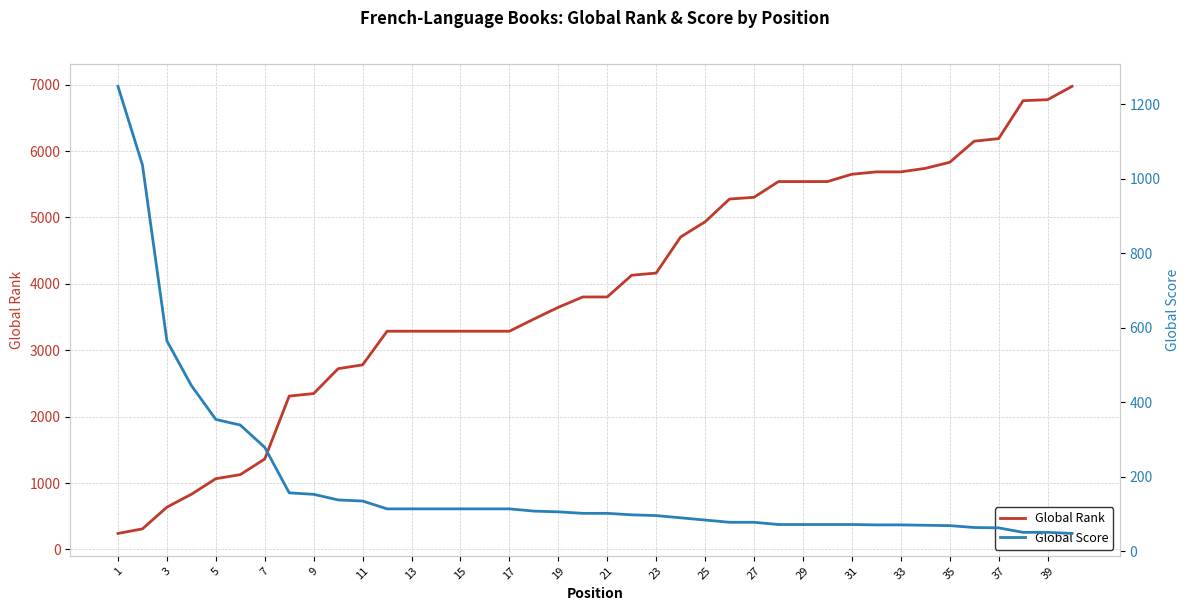

Rank the series by their maximum value, from lowest to highest.

Global Score, Global Rank